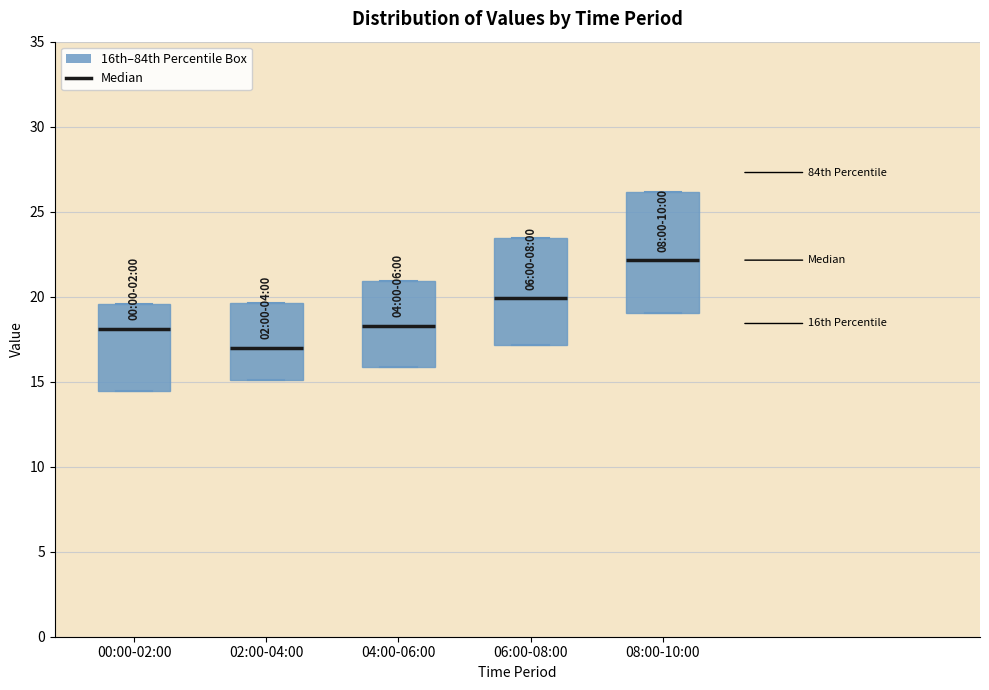

Comparing the boxes themselves (not the whiskers), which one is the tallest?

08:00-10:00